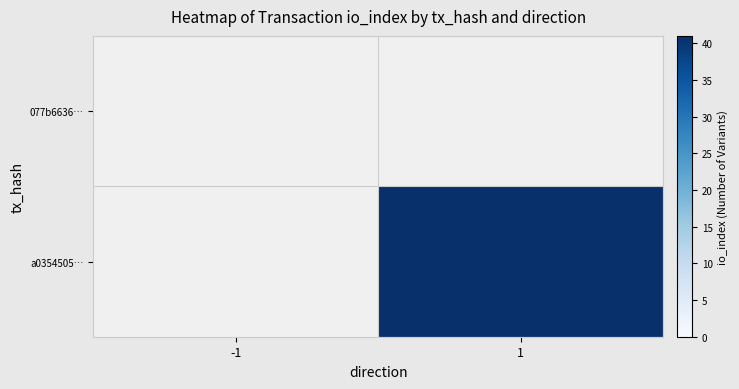

List the labels in order of 077b6636… value, largest first.

-1, 1